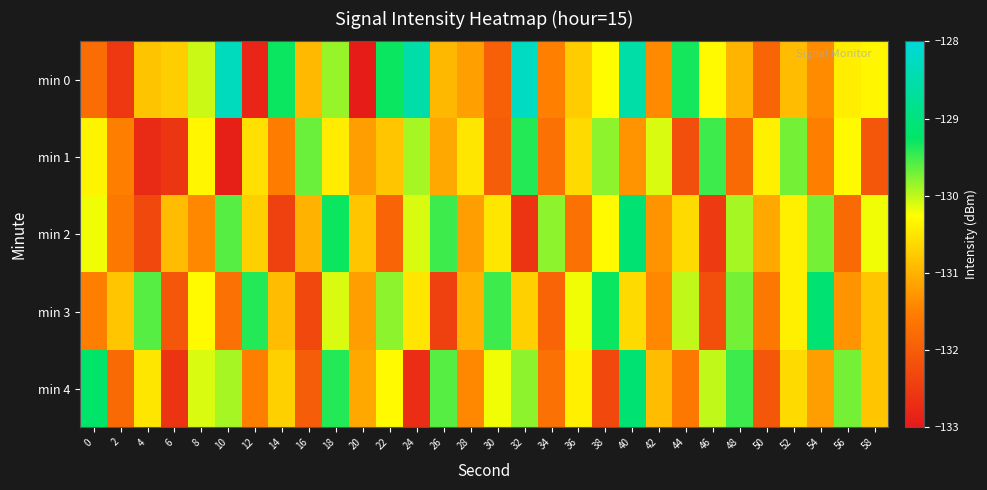

Which series has the largest range (max minus min)?

min 0